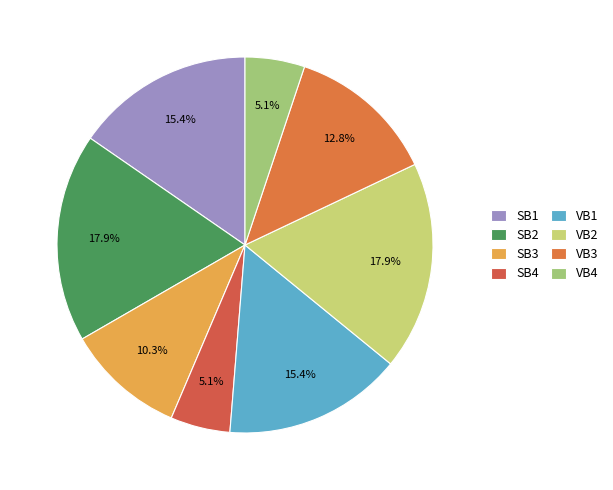

To the nearest percent, what is the difference between the largest and smallest slice percentages?

13%